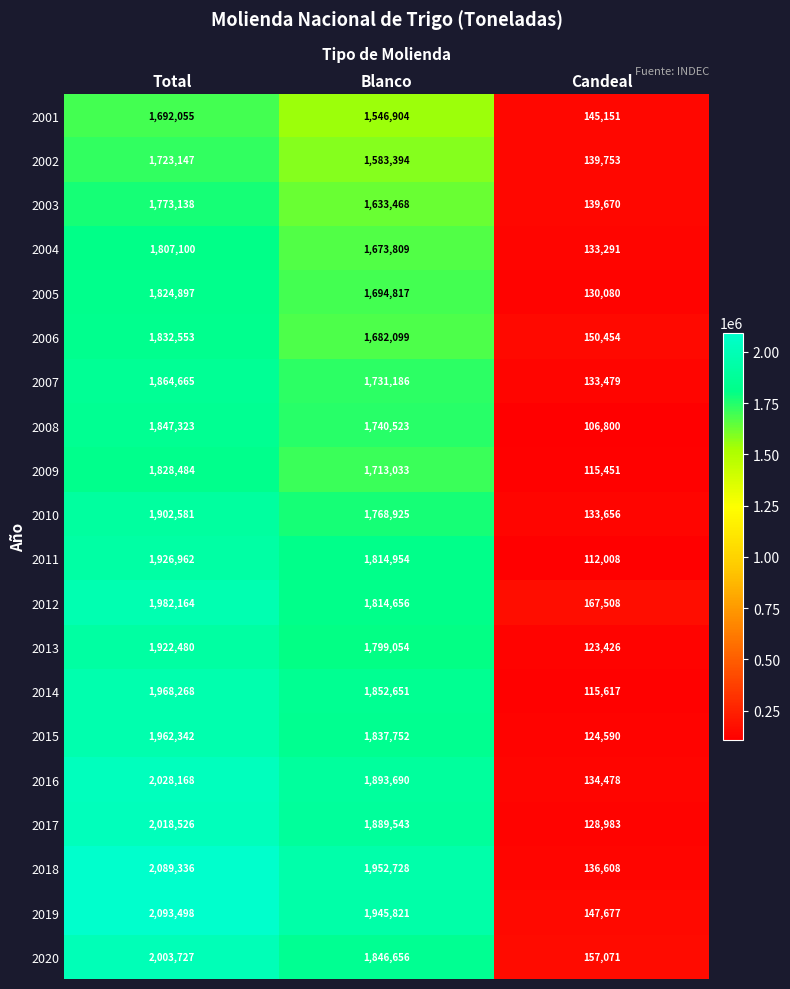

What is the sum of all 2020 values?

4007454